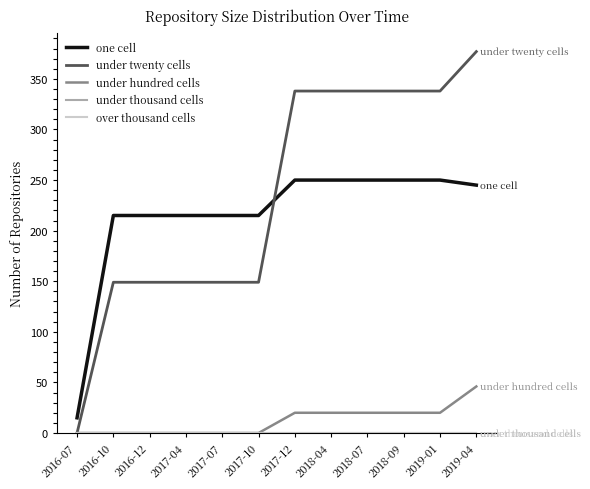

Which series changed the most between 2018-04 and 2019-04?

under twenty cells